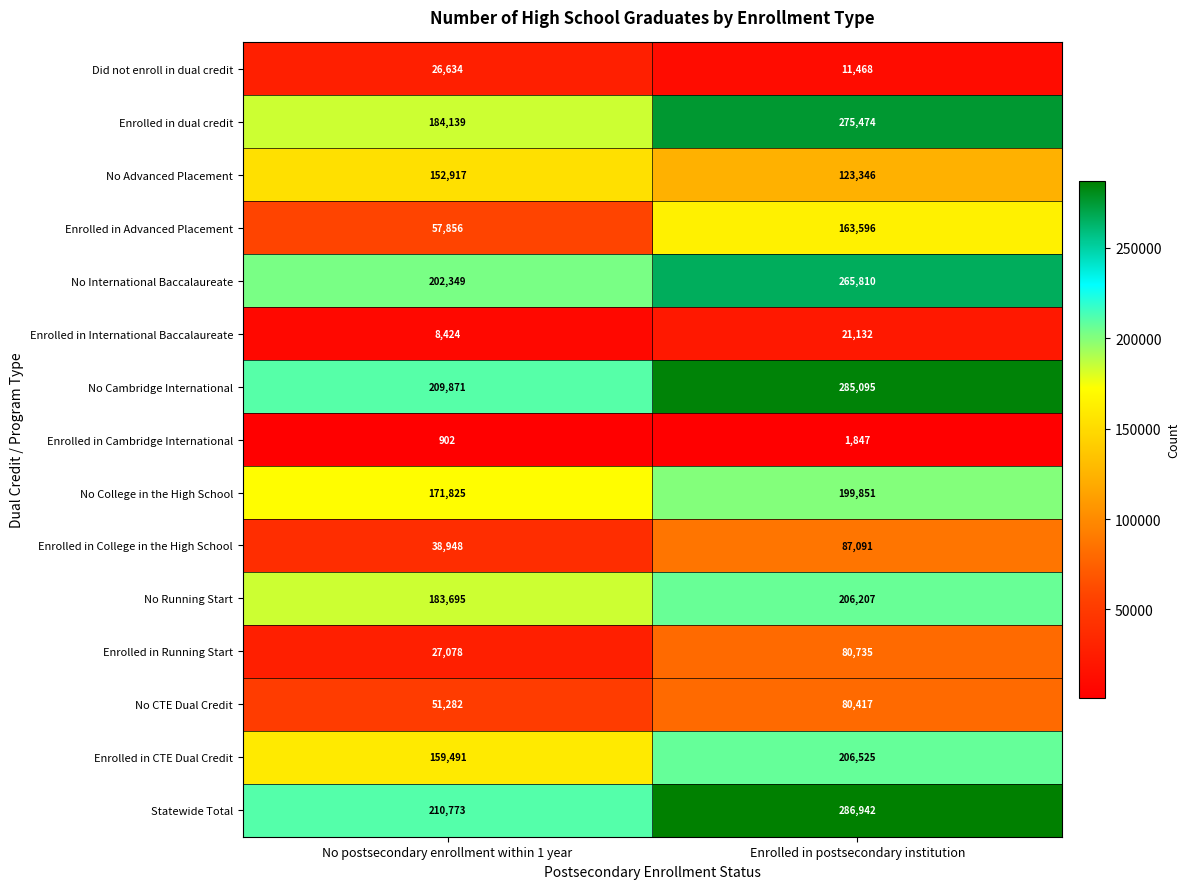

Read the Enrolled in Cambridge International value at Enrolled in postsecondary institution, to the nearest 100.

1800